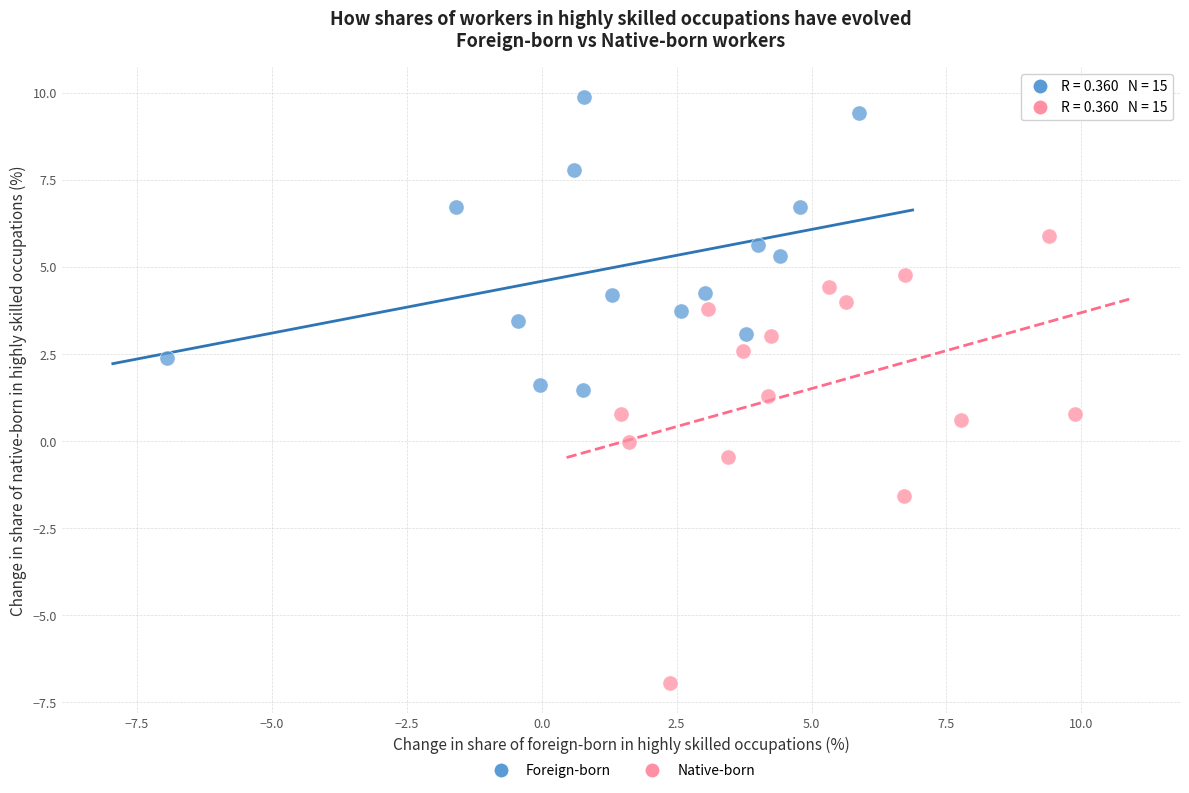

Which series has the largest Y range (max minus min)?

Native-born